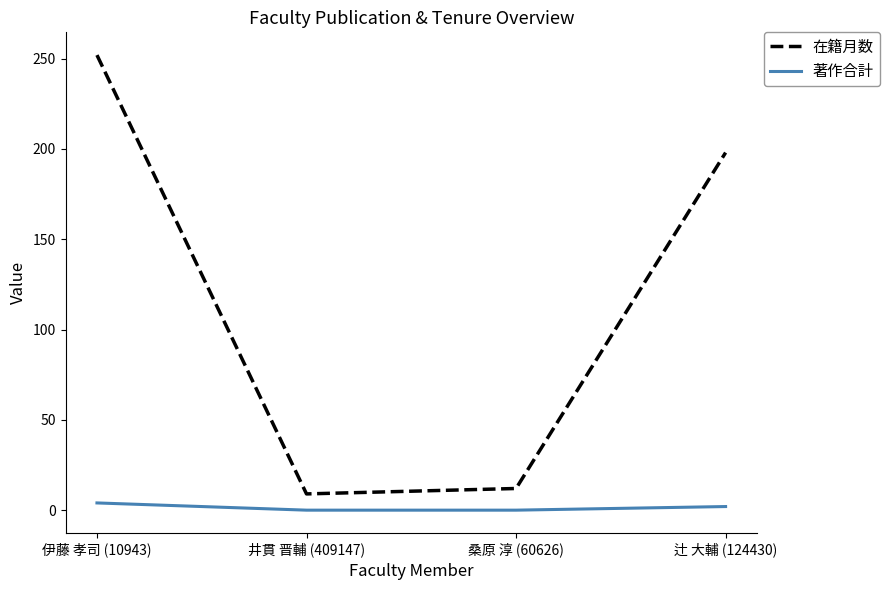

What position from the left is 伊藤 孝司 (10943)?

1